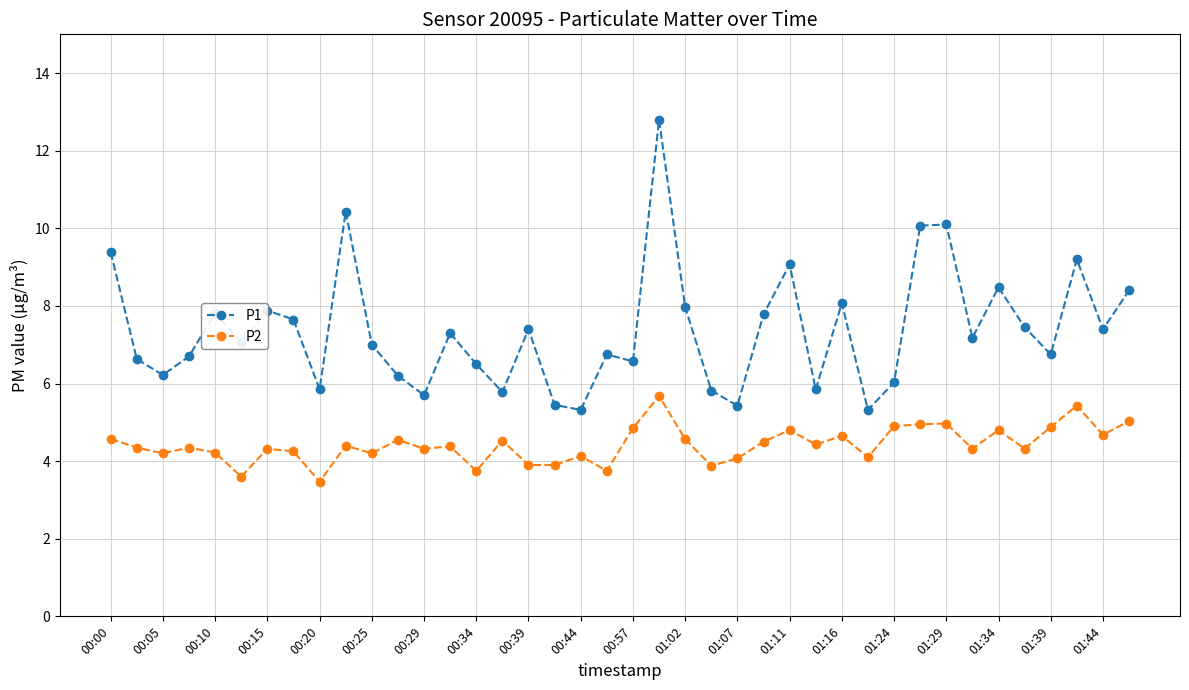

What is the value of the P1 point at the 39th from the left?

7.4